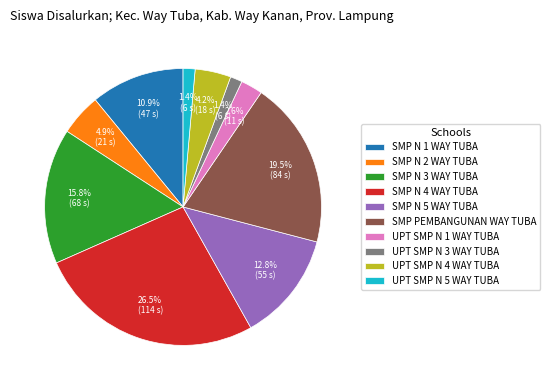

Is it true that UPT SMP N 4 WAY TUBA is 4% of the pie?

True